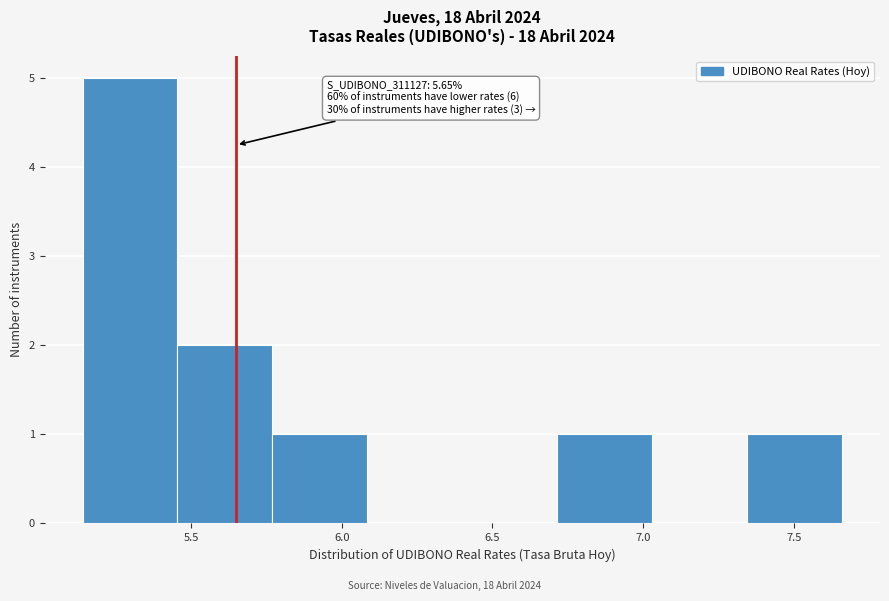

Which range on the x-axis has the tallest bar?

5.140 to 5.455